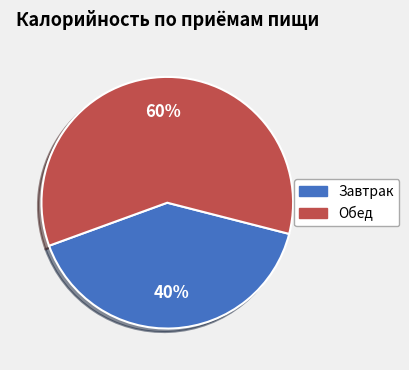

How many segments does this pie chart have?

2